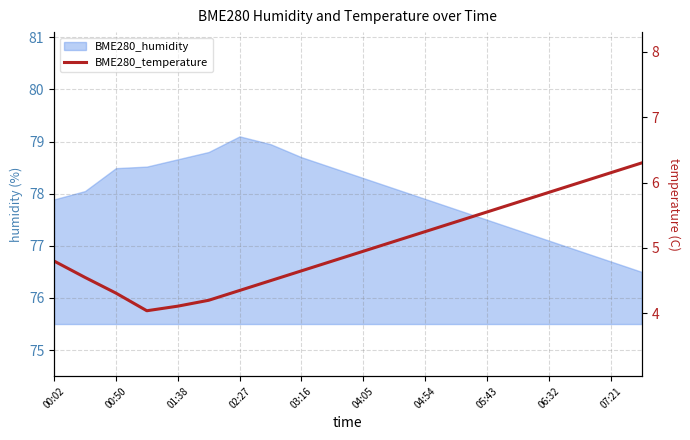

Does the chart have visible grid lines?

Yes